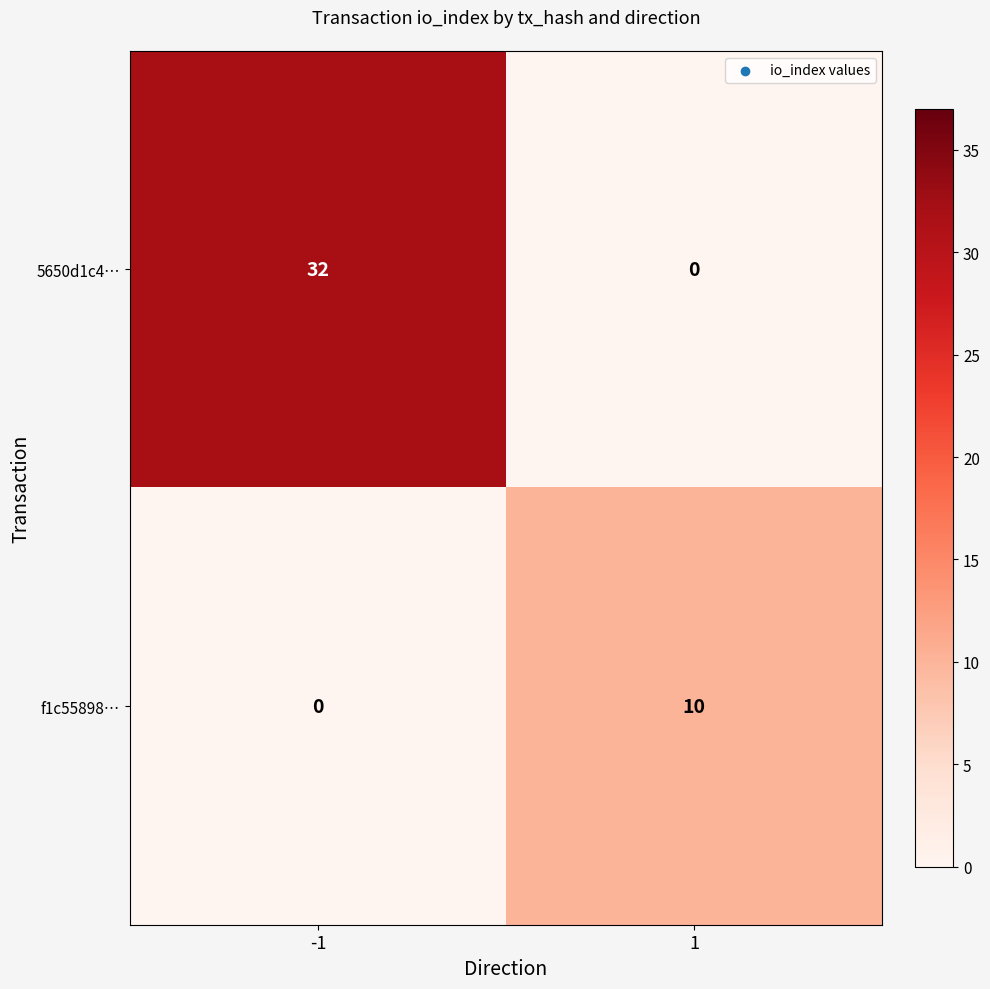

What is the spread (max minus min) of values at 1?

10